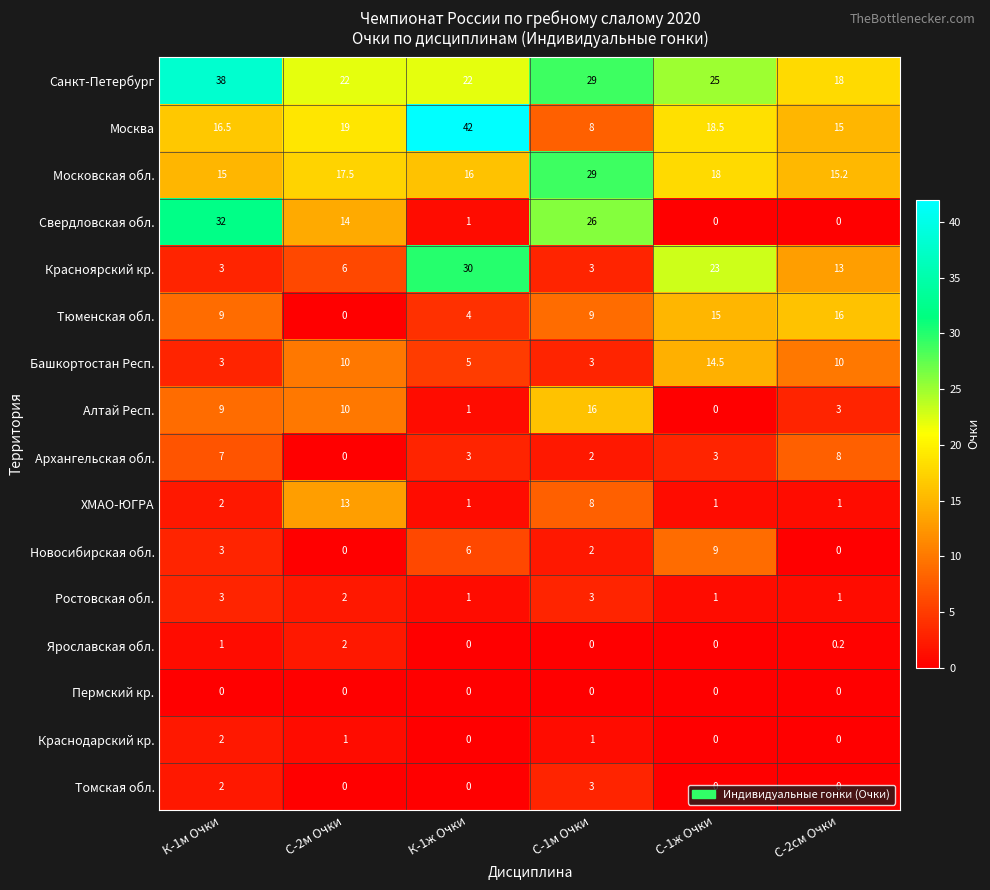

What is the difference between the highest and lowest values at К-1м Очки?

38.0